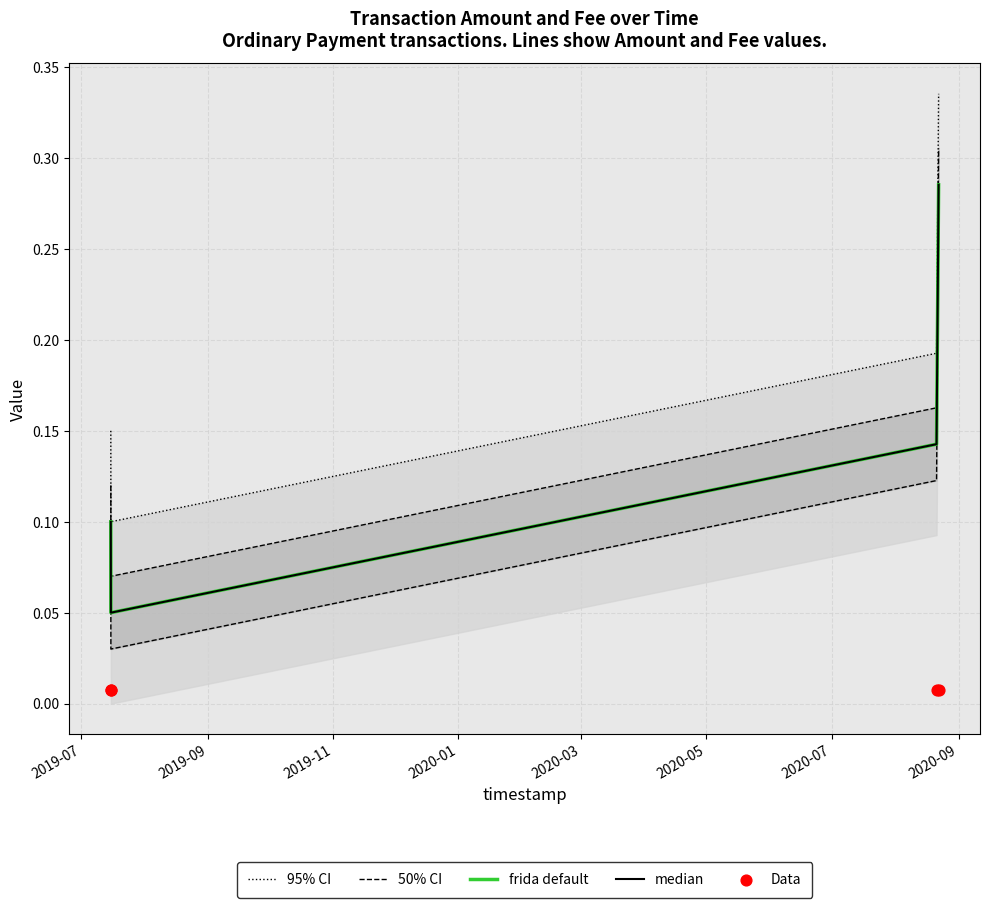

What is the total value across all series at 2019-09?

0.3